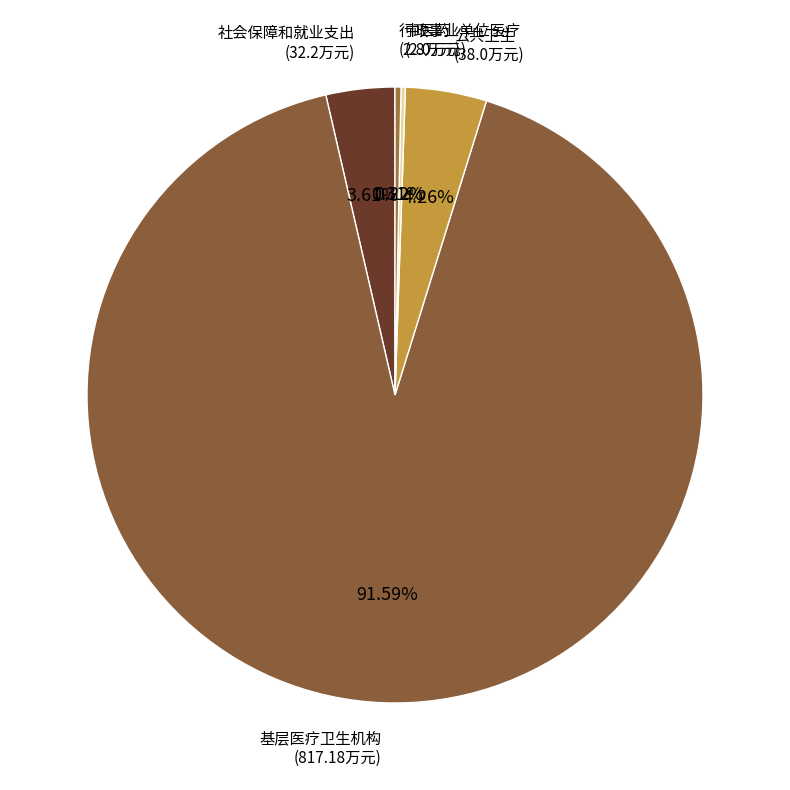

Which slice is the smallest?

中医药